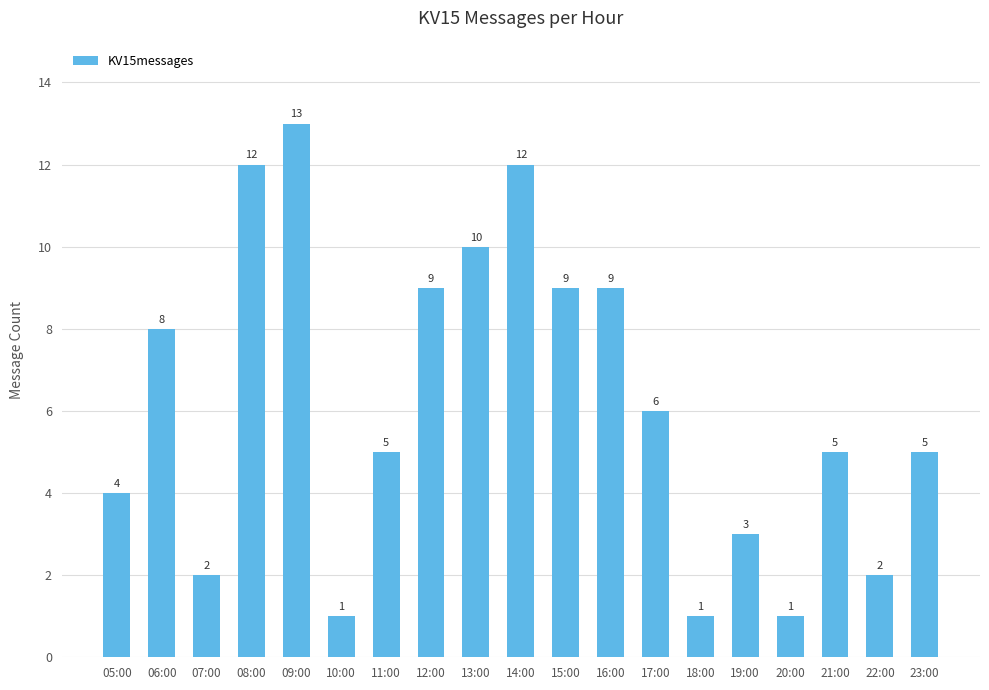

Reading right to left, what are all the values shown in this chart?

23:00=5	22:00=2	21:00=5	20:00=1	19:00=3	18:00=1	17:00=6	16:00=9	15:00=9	14:00=12	13:00=10	12:00=9	11:00=5	10:00=1	09:00=13	08:00=12	07:00=2	06:00=8	05:00=4